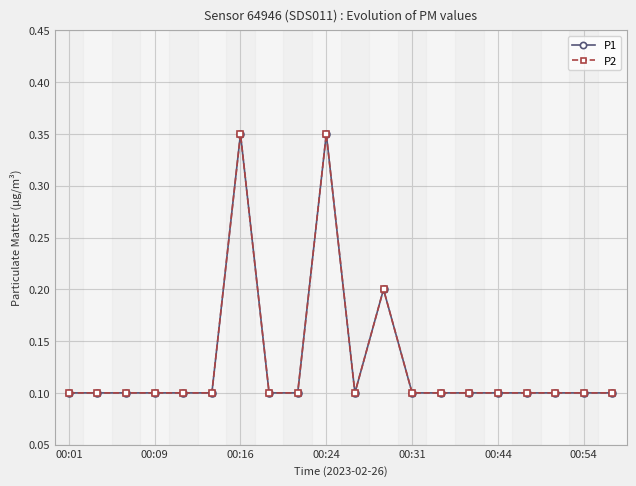

Reading right to left, extract all data points from this chart.

P1: 0.1	0.1	0.1	0.1	0.1	0.1	0.1	0.1	0.2	0.1	0.3	0.1	0.1	0.3	0.1	0.1	0.1	0.1	0.1	0.1
P2: 0.1	0.1	0.1	0.1	0.1	0.1	0.1	0.1	0.2	0.1	0.3	0.1	0.1	0.3	0.1	0.1	0.1	0.1	0.1	0.1